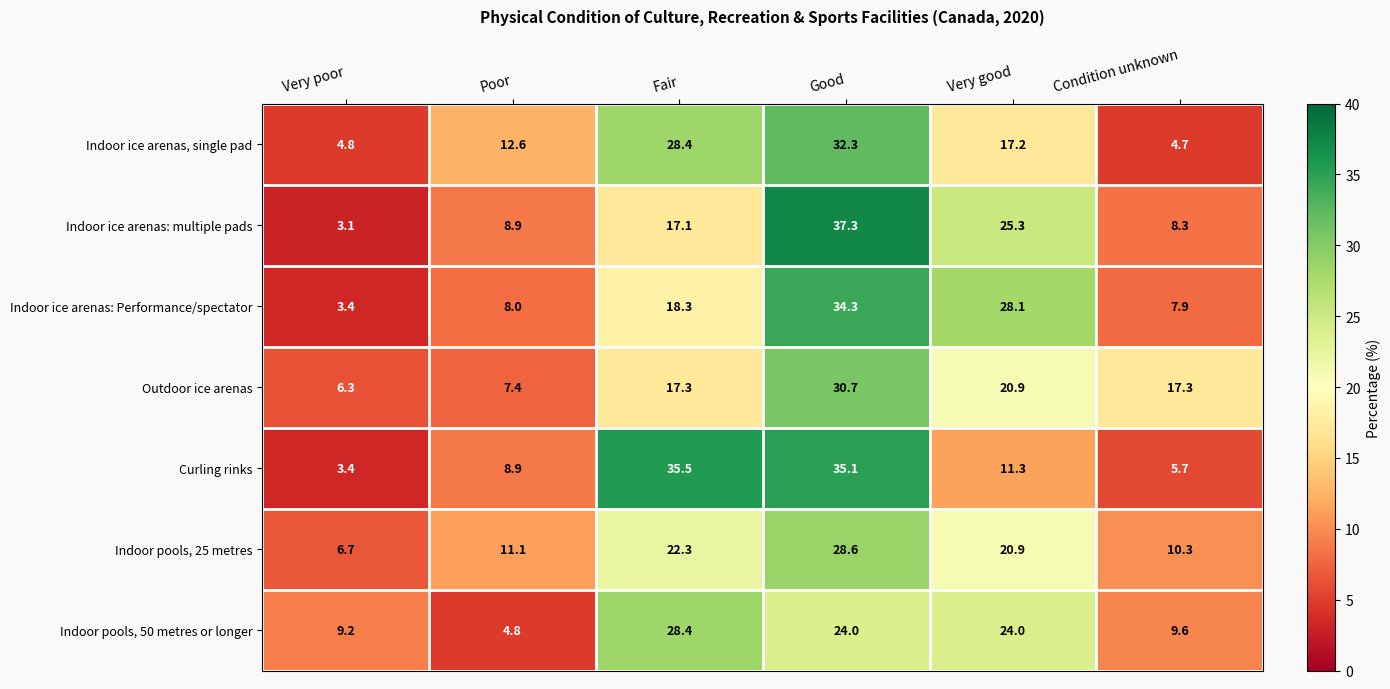

Where is Indoor ice arenas: multiple pads nearest to the value 20?

Fair